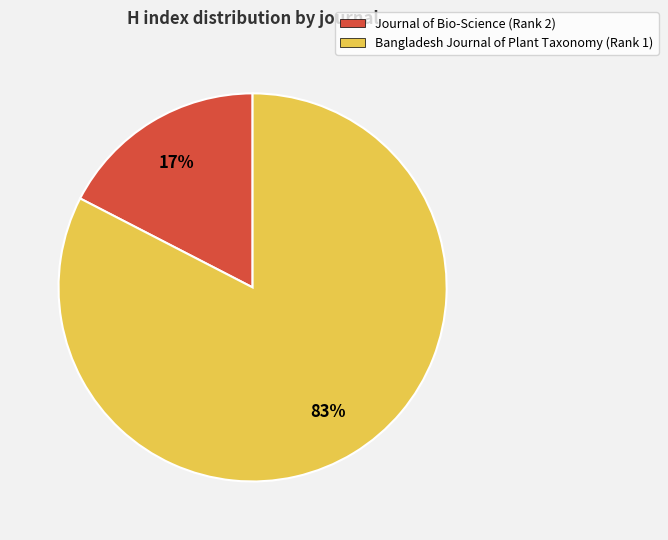

How many segments does this pie chart have?

2